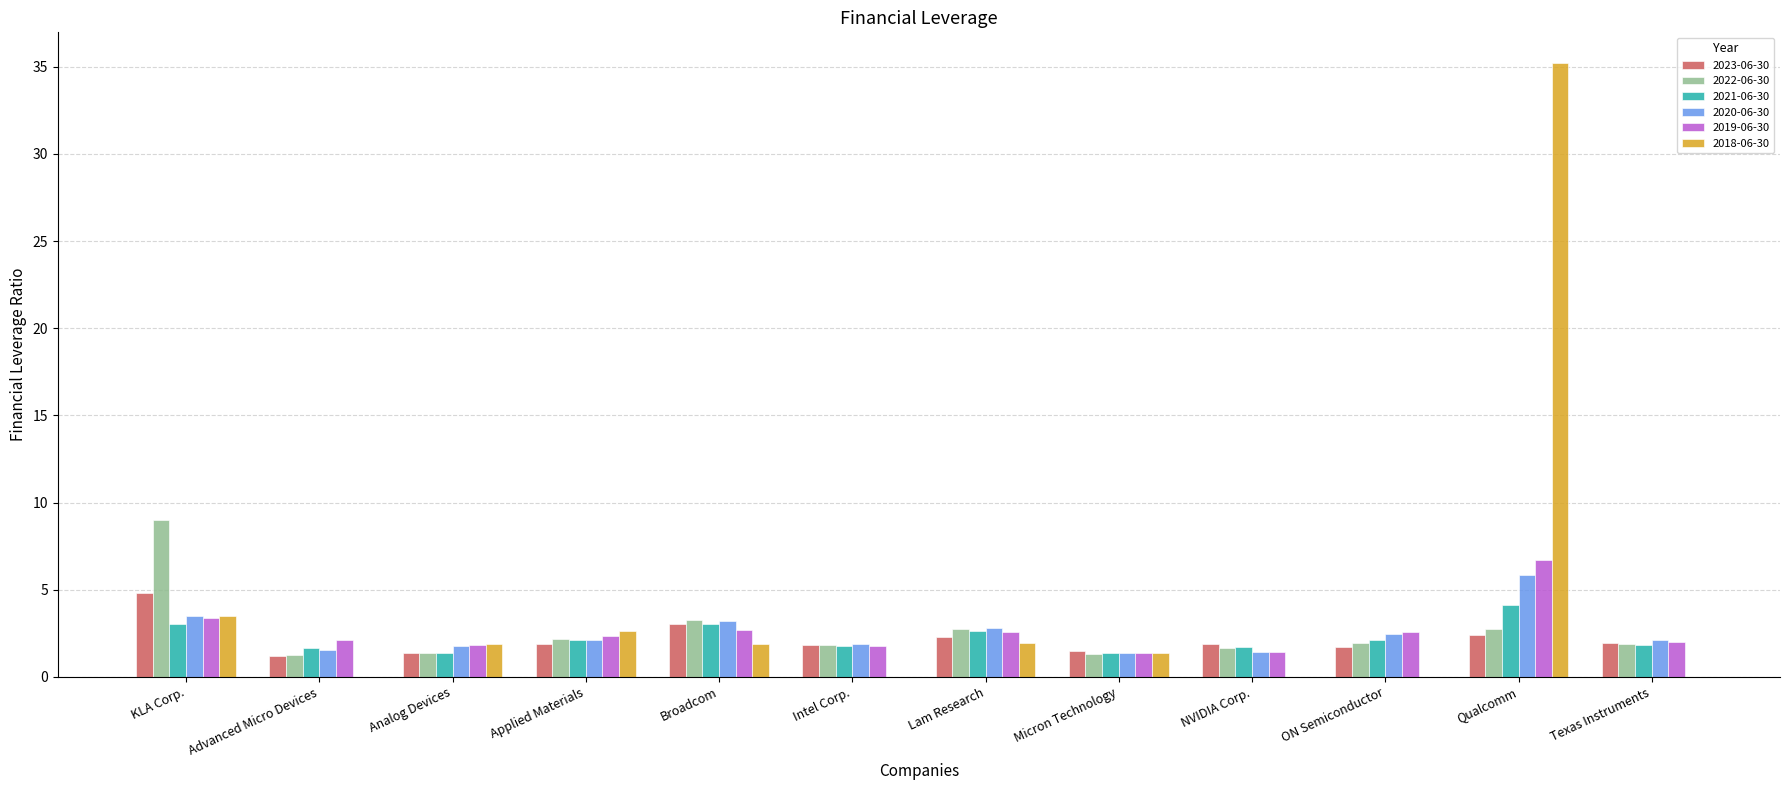

How many groups of bars are there?

12